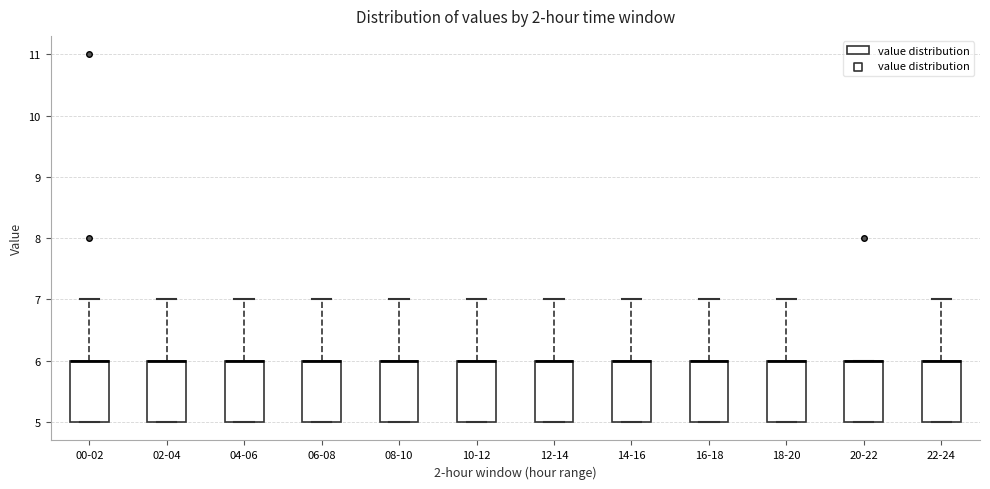

Where does the upper whisker of the box for 04-06 end on the y-axis? The values are not printed on the chart, so give them approximately, as read against the axis.

7